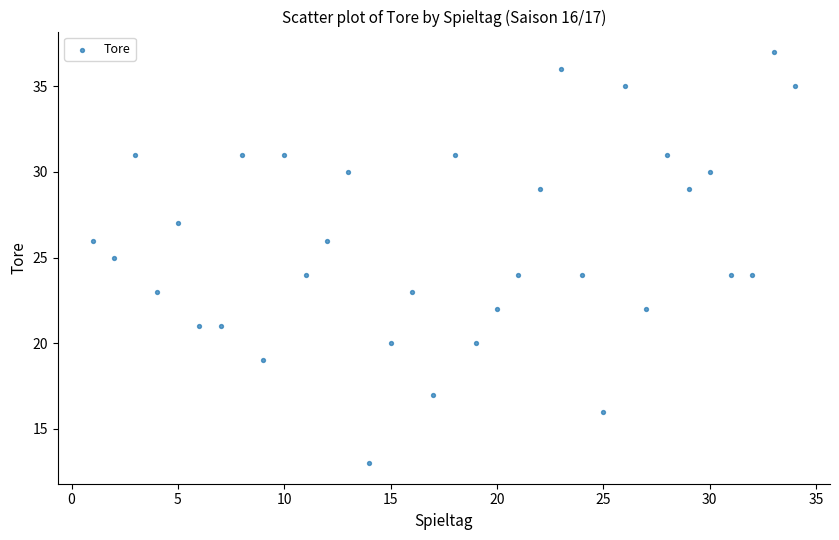

What is the range of X values (max minus min)?

33